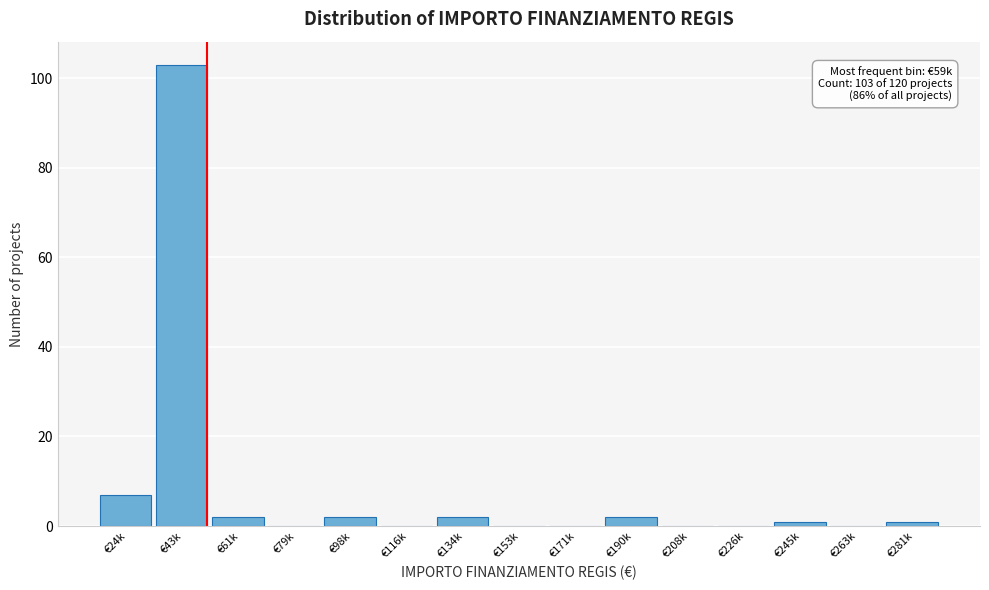

Reading left to right, transcribe all the data shown in this chart.

€24k=7	€43k=103	€61k=2	€79k=0	€98k=2	€116k=0	€134k=2	€153k=0	€171k=0	€190k=2	€208k=0	€226k=0	€245k=1	€263k=0	€281k=1